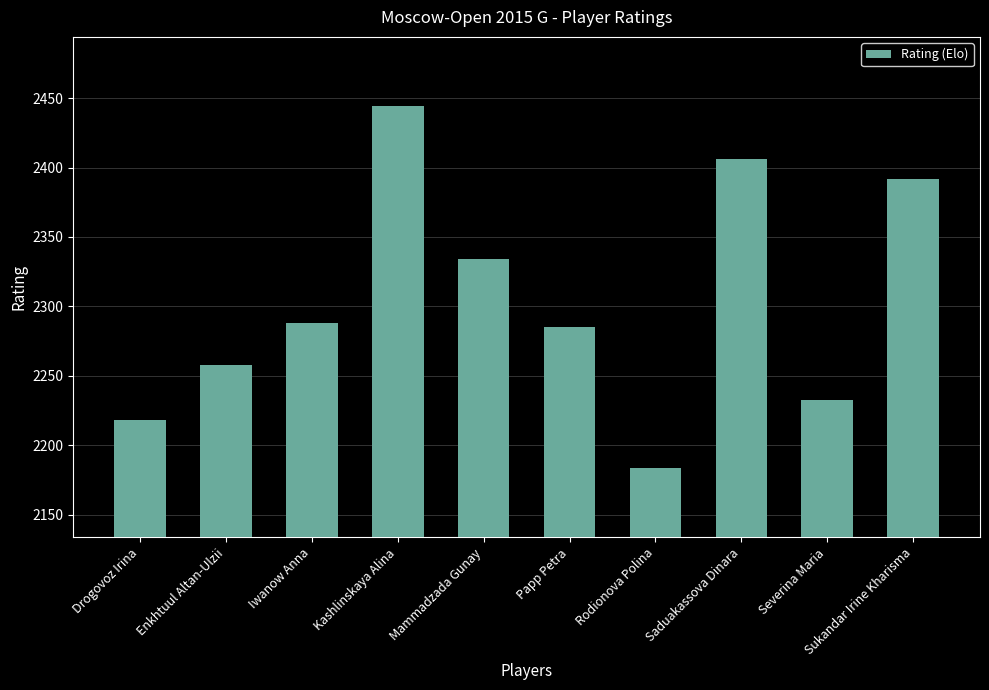

Rank the categories by value from highest to lowest.

Kashlinskaya Alina, Saduakassova Dinara, Sukandar Irine Kharisma, Mammadzada Gunay, Iwanow Anna, Papp Petra, Enkhtuul Altan-Ulzii, Severina Maria, Drogovoz Irina, Rodionova Polina